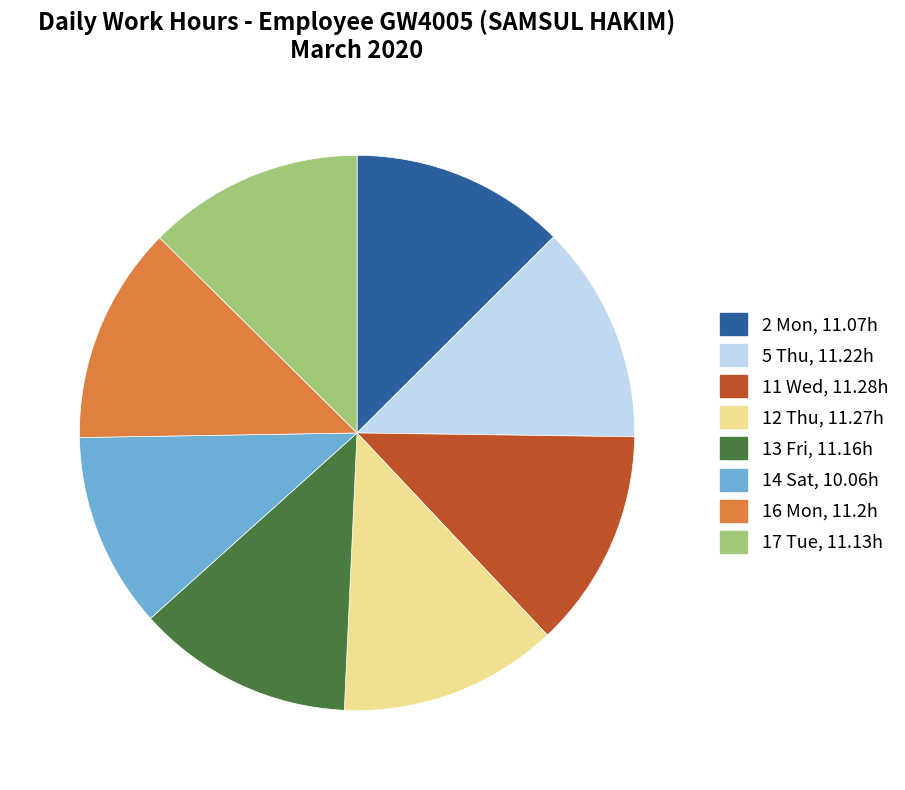

Is there any slice that represents more than half of the pie?

No